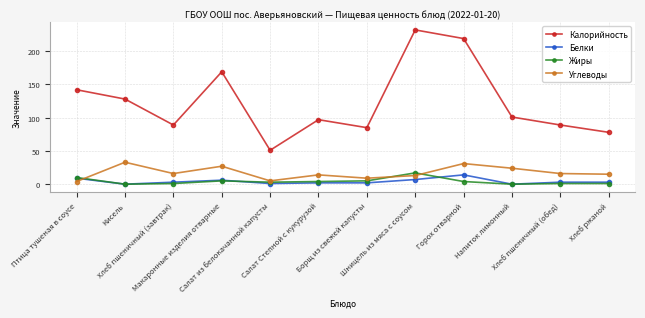

Which series has the largest total across all categories?

Калорийность